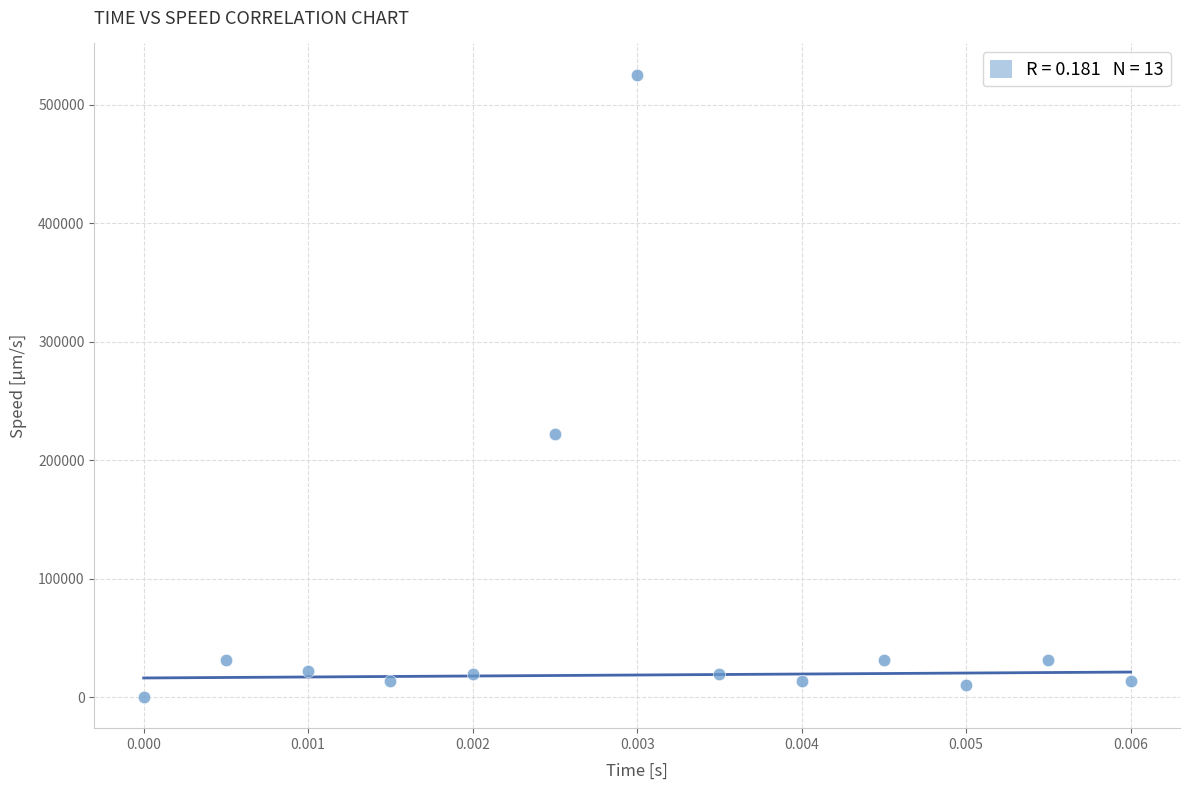

What Y value in the scatter plot is closest to 262781?

221726.8